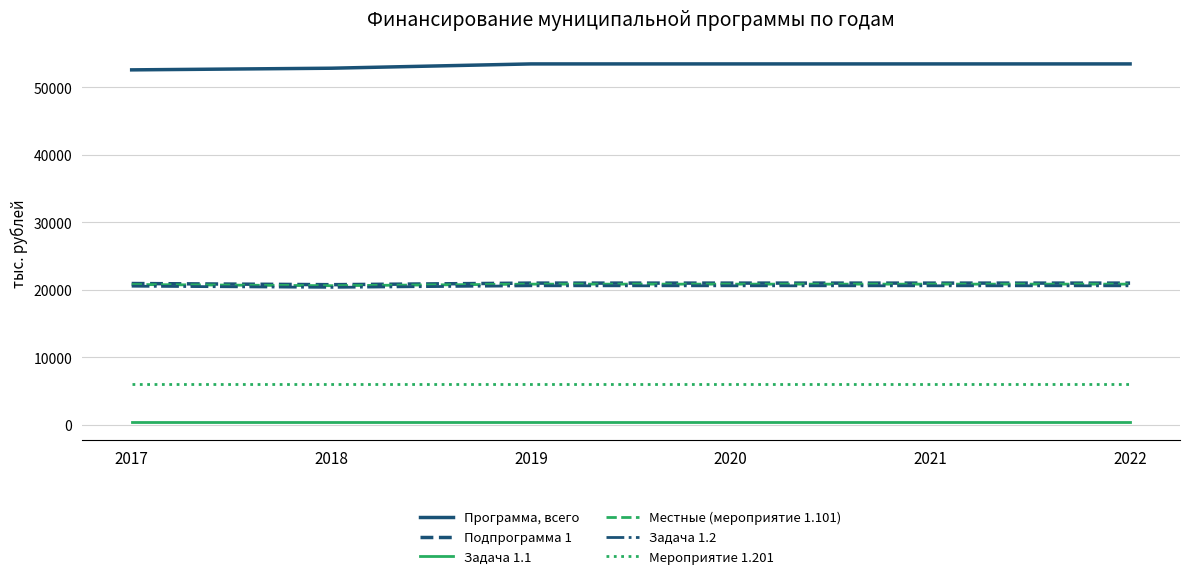

List the series in order of their peak value, highest first.

Программа, всего, Подпрограмма 1, Местные (мероприятие 1.101), Задача 1.2, Мероприятие 1.201, Задача 1.1